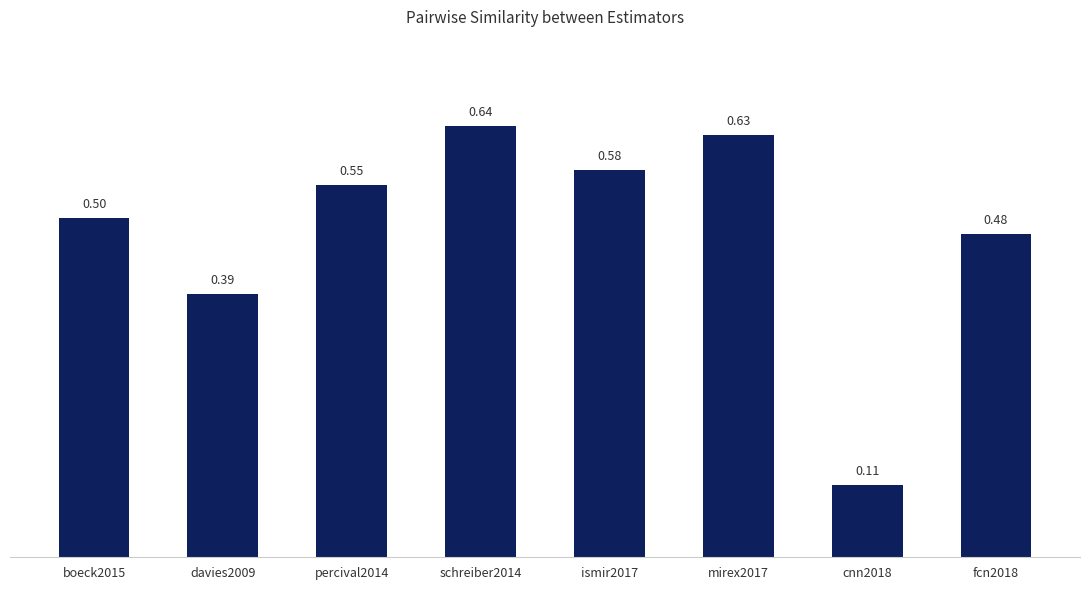

What is the average value?

0.5